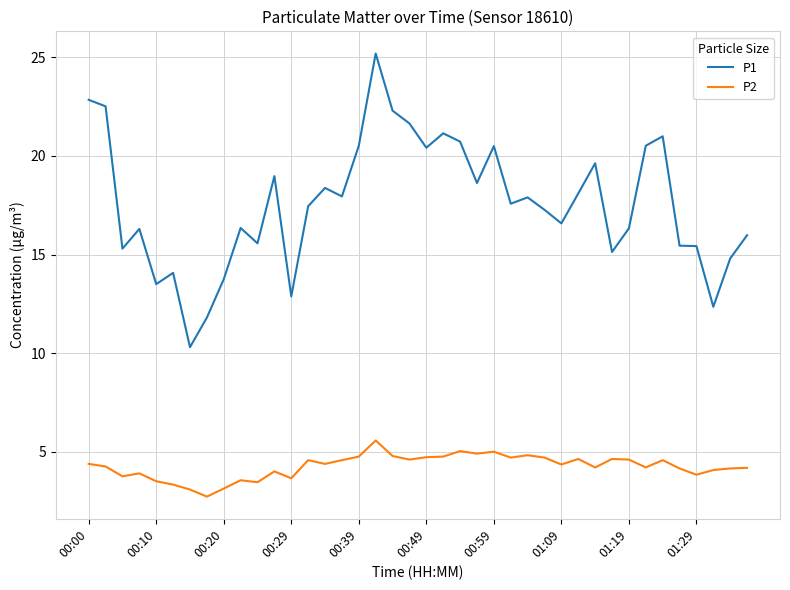

How many lines are shown in the chart?

2